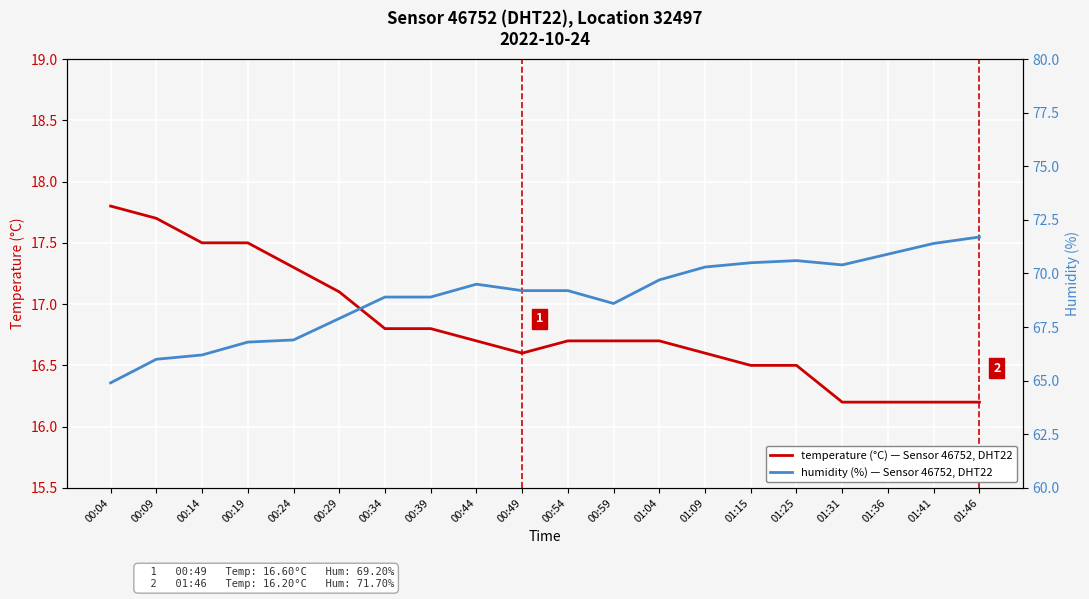

How many lines are shown in the chart?

2